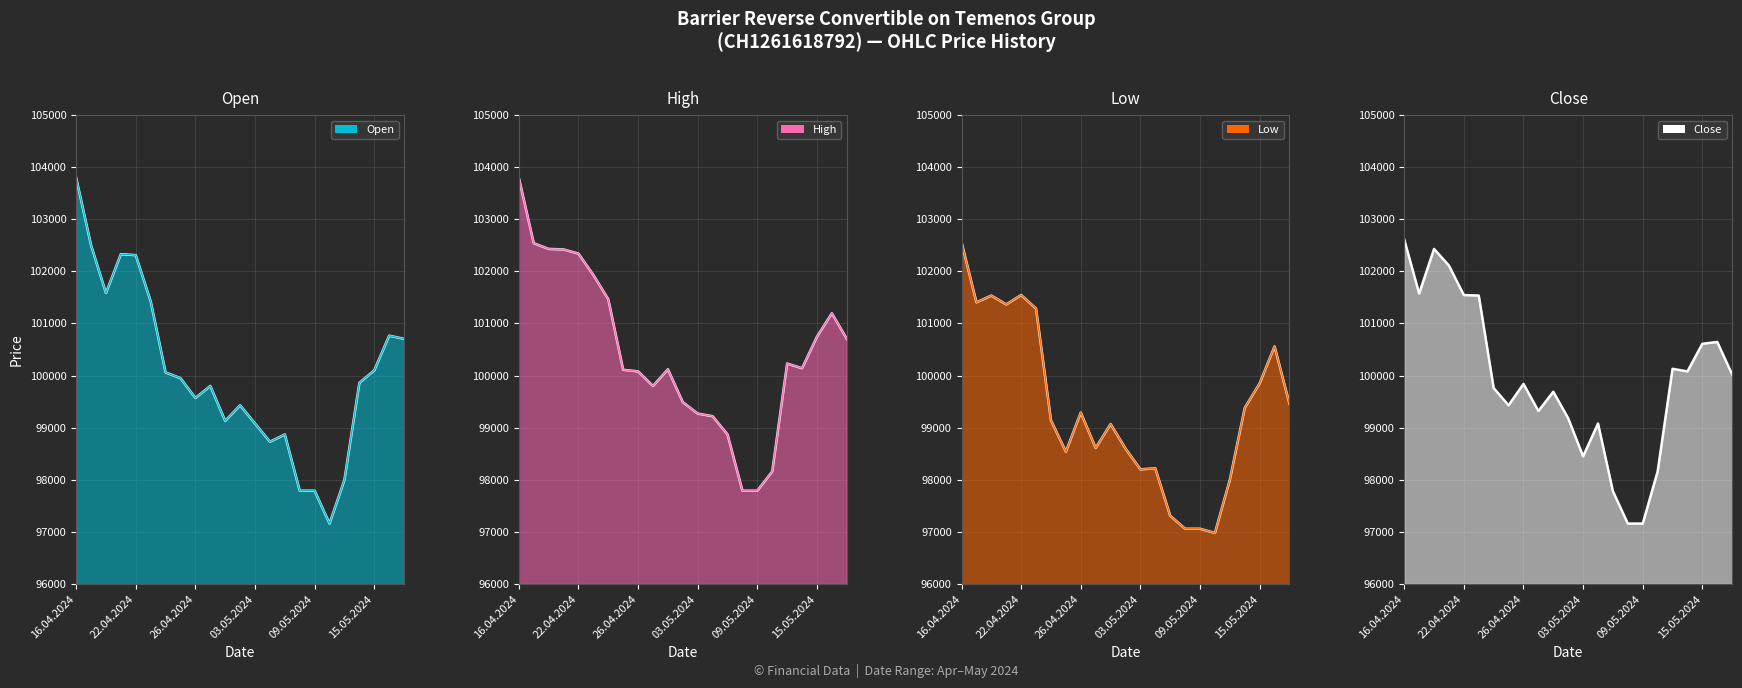

At which label does High first exceed 100140?

16.04.2024